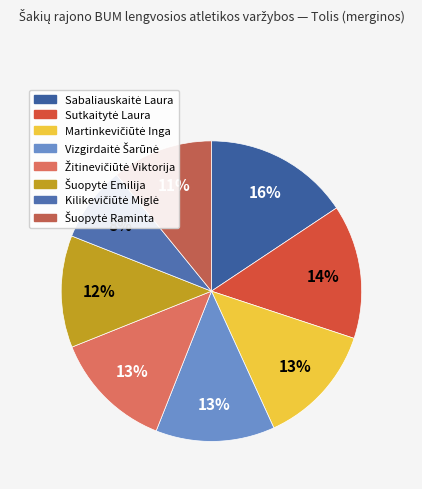

Which slice is the smallest?

Kilikevičiūtė Miglė